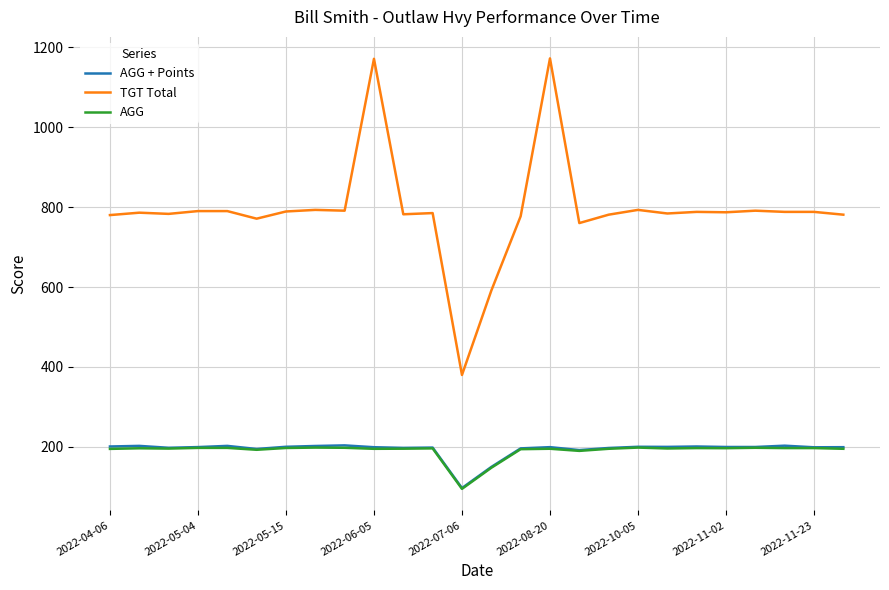

True or false: AGG has more than 2 points higher than both neighbors.

True